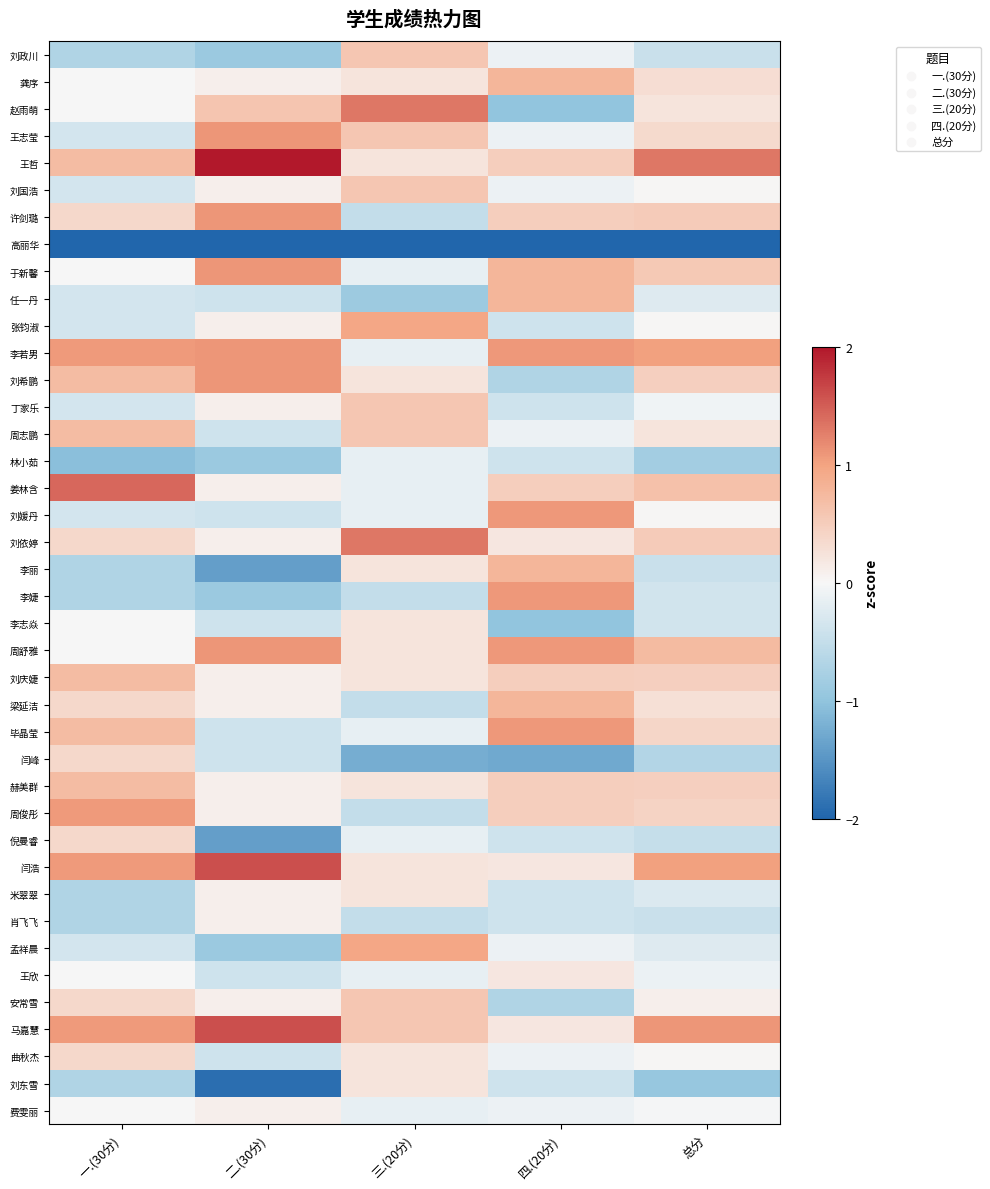

Reading right to left, transcribe all the data shown in this chart.

刘政川: 总分=-0.4	四.(20分)=-0.1	三.(20分)=0.6	二.(30分)=-0.9	一.(30分)=-0.7
龚序: 总分=0.3	四.(20分)=0.8	三.(20分)=0.2	二.(30分)=0.1	一.(30分)=0.0
赵雨萌: 总分=0.2	四.(20分)=-1.0	三.(20分)=1.3	二.(30分)=0.6	一.(30分)=0.0
王志莹: 总分=0.4	四.(20分)=-0.1	三.(20分)=0.6	二.(30分)=1.1	一.(30分)=-0.3
王哲: 总分=1.3	四.(20分)=0.5	三.(20分)=0.2	二.(30分)=2.6	一.(30分)=0.7
刘国浩: 总分=0.0	四.(20分)=-0.1	三.(20分)=0.6	二.(30分)=0.1	一.(30分)=-0.3
许剑璐: 总分=0.5	四.(20分)=0.5	三.(20分)=-0.5	二.(30分)=1.1	一.(30分)=0.4
高丽华: 总分=-5.3	四.(20分)=-4.9	三.(20分)=-5.3	二.(30分)=-2.9	一.(30分)=-4.9
于新馨: 总分=0.6	四.(20分)=0.8	三.(20分)=-0.1	二.(30分)=1.1	一.(30分)=0.0
任一丹: 总分=-0.2	四.(20分)=0.8	三.(20分)=-0.9	二.(30分)=-0.4	一.(30分)=-0.3
张钧淑: 总分=0.0	四.(20分)=-0.4	三.(20分)=1.0	二.(30分)=0.1	一.(30分)=-0.3
李若男: 总分=1.0	四.(20分)=1.1	三.(20分)=-0.1	二.(30分)=1.1	一.(30分)=1.1
刘希鹏: 总分=0.5	四.(20分)=-0.7	三.(20分)=0.2	二.(30分)=1.1	一.(30分)=0.7
丁家乐: 总分=-0.1	四.(20分)=-0.4	三.(20分)=0.6	二.(30分)=0.1	一.(30分)=-0.3
周志鹏: 总分=0.2	四.(20分)=-0.1	三.(20分)=0.6	二.(30分)=-0.4	一.(30分)=0.7
林小茹: 总分=-0.8	四.(20分)=-0.4	三.(20分)=-0.1	二.(30分)=-0.9	一.(30分)=-1.1
姜林含: 总分=0.6	四.(20分)=0.5	三.(20分)=-0.1	二.(30分)=0.1	一.(30分)=1.4
刘媛丹: 总分=0.0	四.(20分)=1.1	三.(20分)=-0.1	二.(30分)=-0.4	一.(30分)=-0.3
刘依婷: 总分=0.5	四.(20分)=0.2	三.(20分)=1.3	二.(30分)=0.1	一.(30分)=0.4
李丽: 总分=-0.4	四.(20分)=0.8	三.(20分)=0.2	二.(30分)=-1.4	一.(30分)=-0.7
李婕: 总分=-0.4	四.(20分)=1.1	三.(20分)=-0.5	二.(30分)=-0.9	一.(30分)=-0.7
李志焱: 总分=-0.4	四.(20分)=-1.0	三.(20分)=0.2	二.(30分)=-0.4	一.(30分)=0.0
周舒雅: 总分=0.7	四.(20分)=1.1	三.(20分)=0.2	二.(30分)=1.1	一.(30分)=0.0
刘庆婕: 总分=0.5	四.(20分)=0.5	三.(20分)=0.2	二.(30分)=0.1	一.(30分)=0.7
梁延洁: 总分=0.3	四.(20分)=0.8	三.(20分)=-0.5	二.(30分)=0.1	一.(30分)=0.4
毕晶莹: 总分=0.4	四.(20分)=1.1	三.(20分)=-0.1	二.(30分)=-0.4	一.(30分)=0.7
闫峰: 总分=-0.7	四.(20分)=-1.3	三.(20分)=-1.2	二.(30分)=-0.4	一.(30分)=0.4
赫美群: 总分=0.5	四.(20分)=0.5	三.(20分)=0.2	二.(30分)=0.1	一.(30分)=0.7
周俊彤: 总分=0.4	四.(20分)=0.5	三.(20分)=-0.5	二.(30分)=0.1	一.(30分)=1.1
倪曼睿: 总分=-0.5	四.(20分)=-0.4	三.(20分)=-0.1	二.(30分)=-1.4	一.(30分)=0.4
闫浩: 总分=1.0	四.(20分)=0.2	三.(20分)=0.2	二.(30分)=1.6	一.(30分)=1.1
米翠翠: 总分=-0.3	四.(20分)=-0.4	三.(20分)=0.2	二.(30分)=0.1	一.(30分)=-0.7
肖飞飞: 总分=-0.4	四.(20分)=-0.4	三.(20分)=-0.5	二.(30分)=0.1	一.(30分)=-0.7
孟祥晨: 总分=-0.2	四.(20分)=-0.1	三.(20分)=1.0	二.(30分)=-0.9	一.(30分)=-0.3
王欣: 总分=-0.1	四.(20分)=0.2	三.(20分)=-0.1	二.(30分)=-0.4	一.(30分)=0.0
安常雪: 总分=0.1	四.(20分)=-0.7	三.(20分)=0.6	二.(30分)=0.1	一.(30分)=0.4
马嘉慧: 总分=1.1	四.(20分)=0.2	三.(20分)=0.6	二.(30分)=1.6	一.(30分)=1.1
曲秋杰: 总分=0.0	四.(20分)=-0.1	三.(20分)=0.2	二.(30分)=-0.4	一.(30分)=0.4
刘东雪: 总分=-1.0	四.(20分)=-0.4	三.(20分)=0.2	二.(30分)=-1.9	一.(30分)=-0.7
费雯丽: 总分=-0.0	四.(20分)=-0.1	三.(20分)=-0.1	二.(30分)=0.1	一.(30分)=0.0